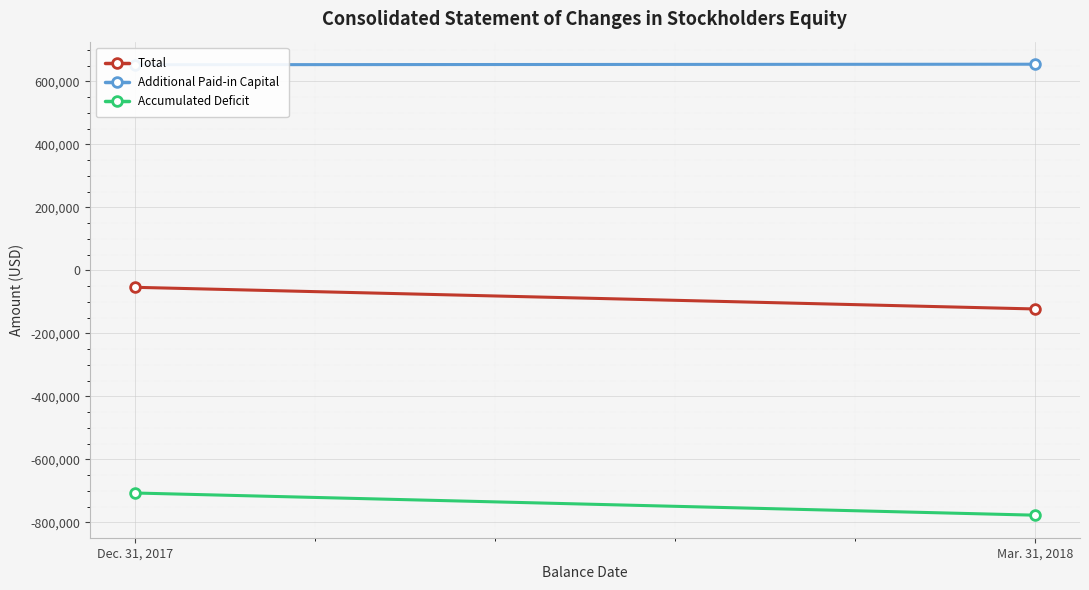

Between Dec. 31, 2017 and Mar. 31, 2018, which series saw the biggest shift?

Accumulated Deficit